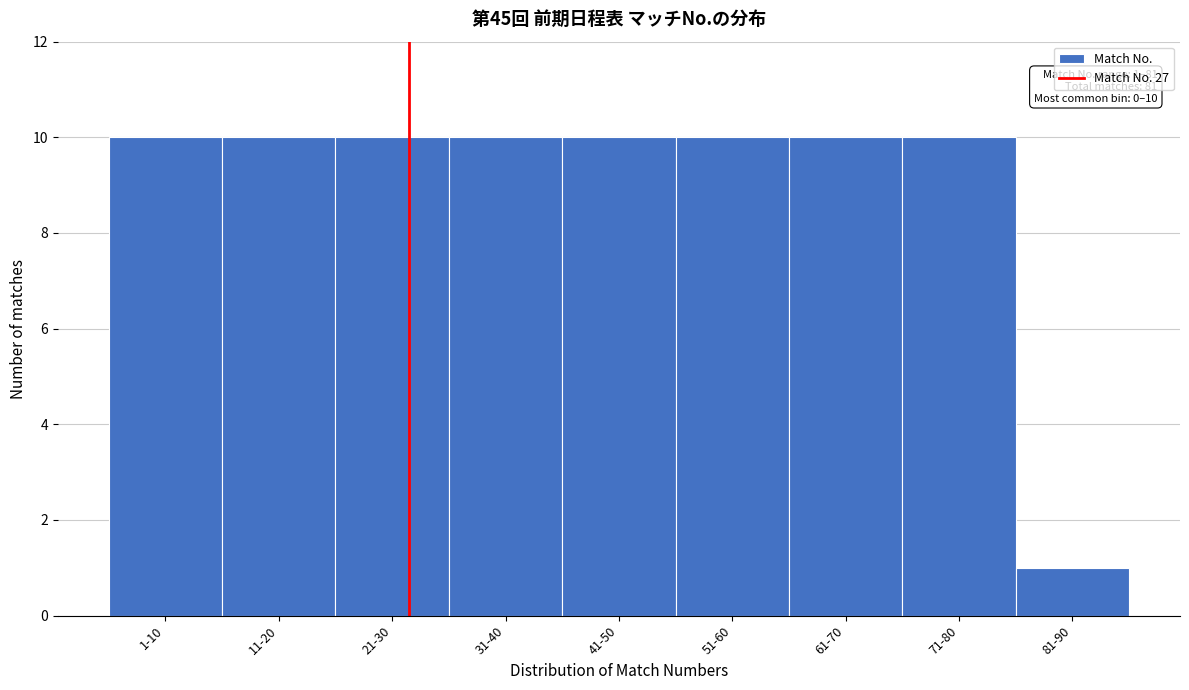

Reading right to left, what are all the values shown in this chart?

1	10	10	10	10	10	10	10	10